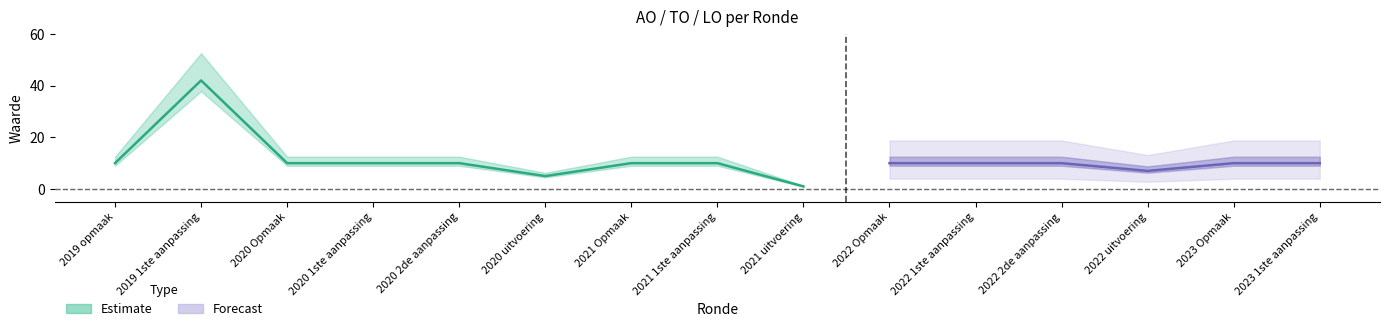

What is the label of the 1st point from the left?

2019 opmaak